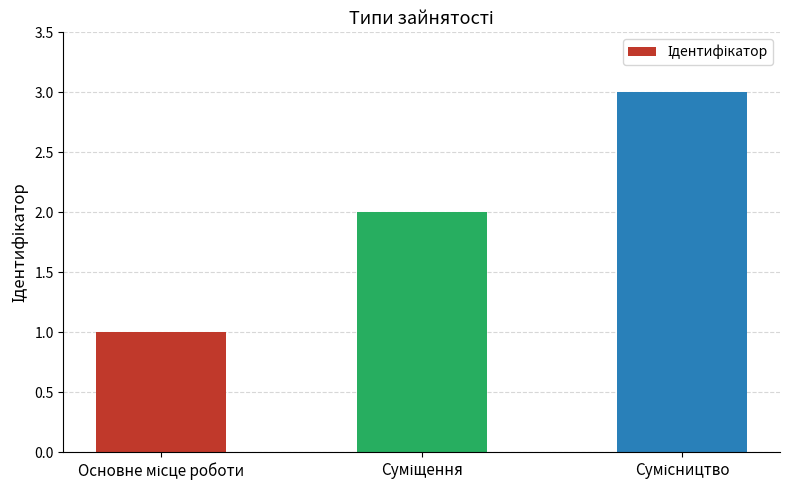

What is the maximum value shown in the chart?

3